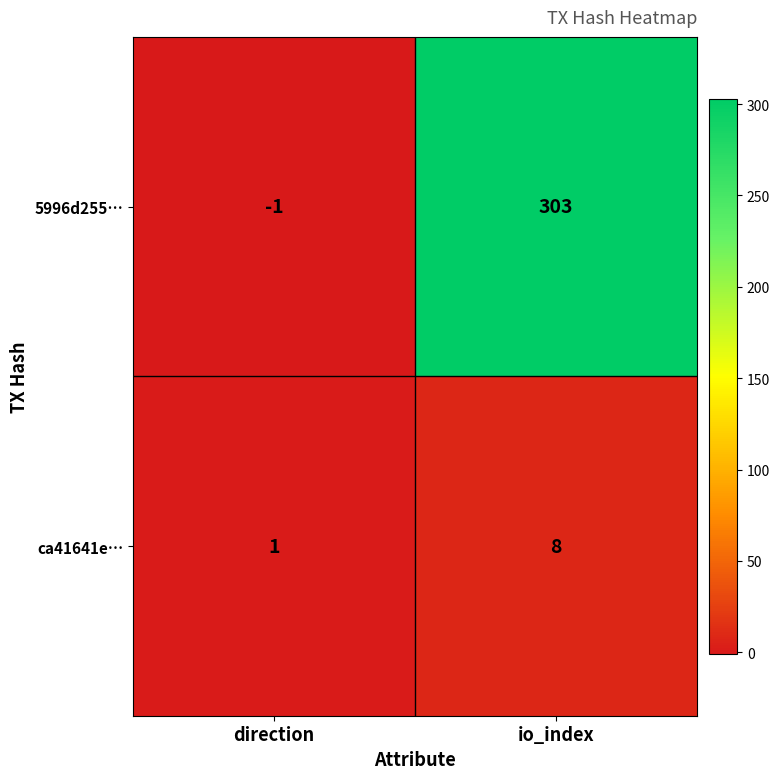

Reading left to right, what are all the values shown in this chart?

5996d255…: direction=-1	io_index=303
ca41641e…: direction=1	io_index=8